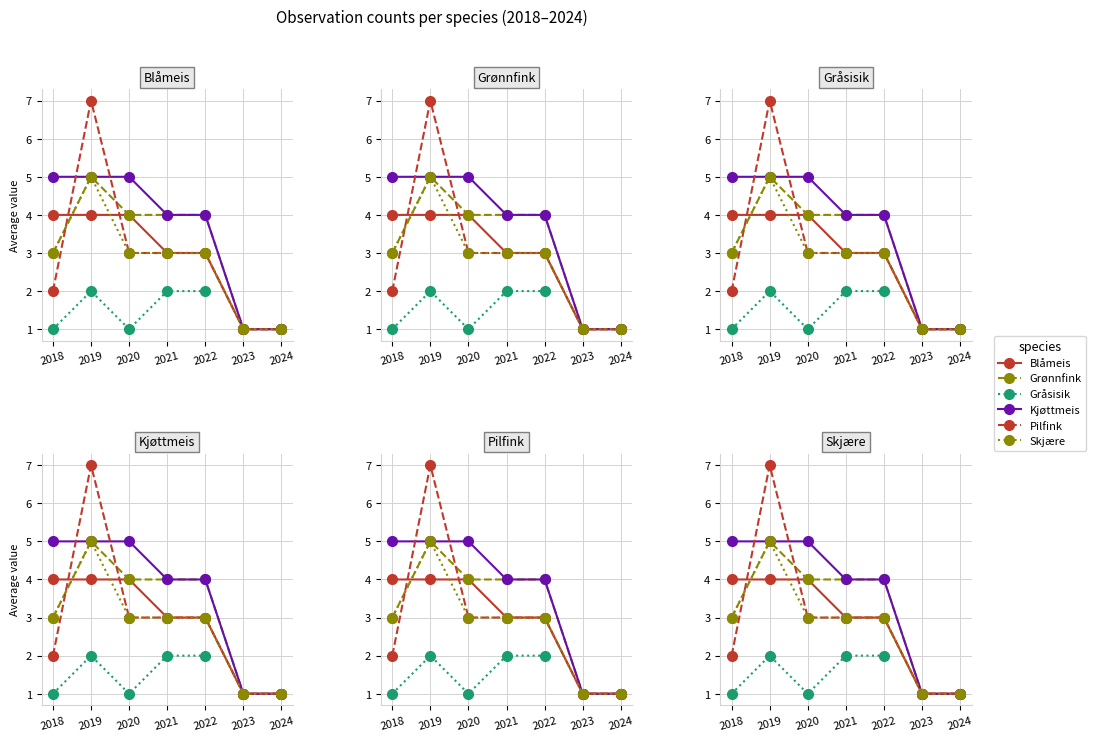

Where is the first local maximum for Pilfink?

2019